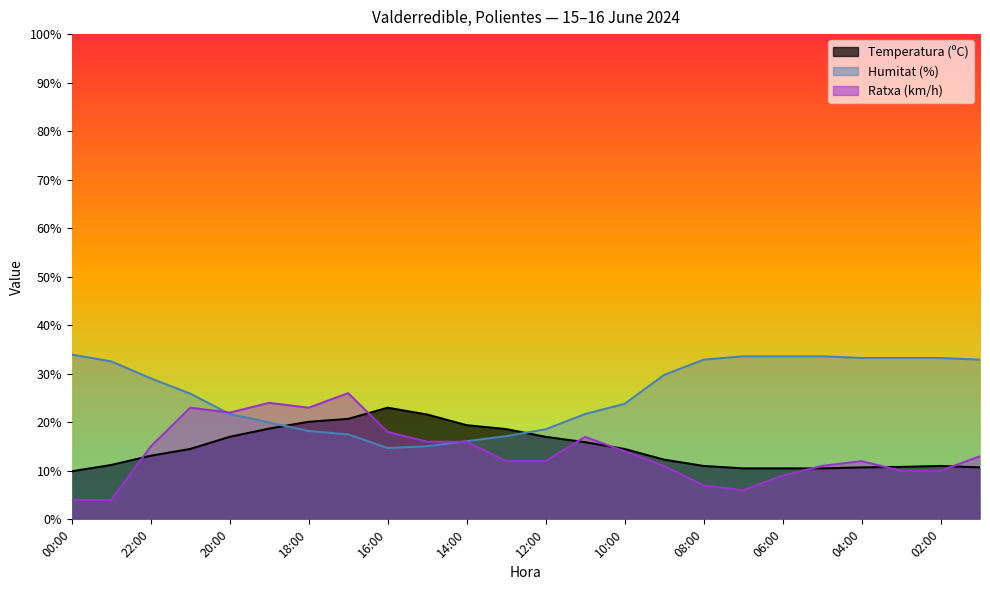

What is the difference between the second highest and minimum values in the Temperatura (ºC) series?

11.7